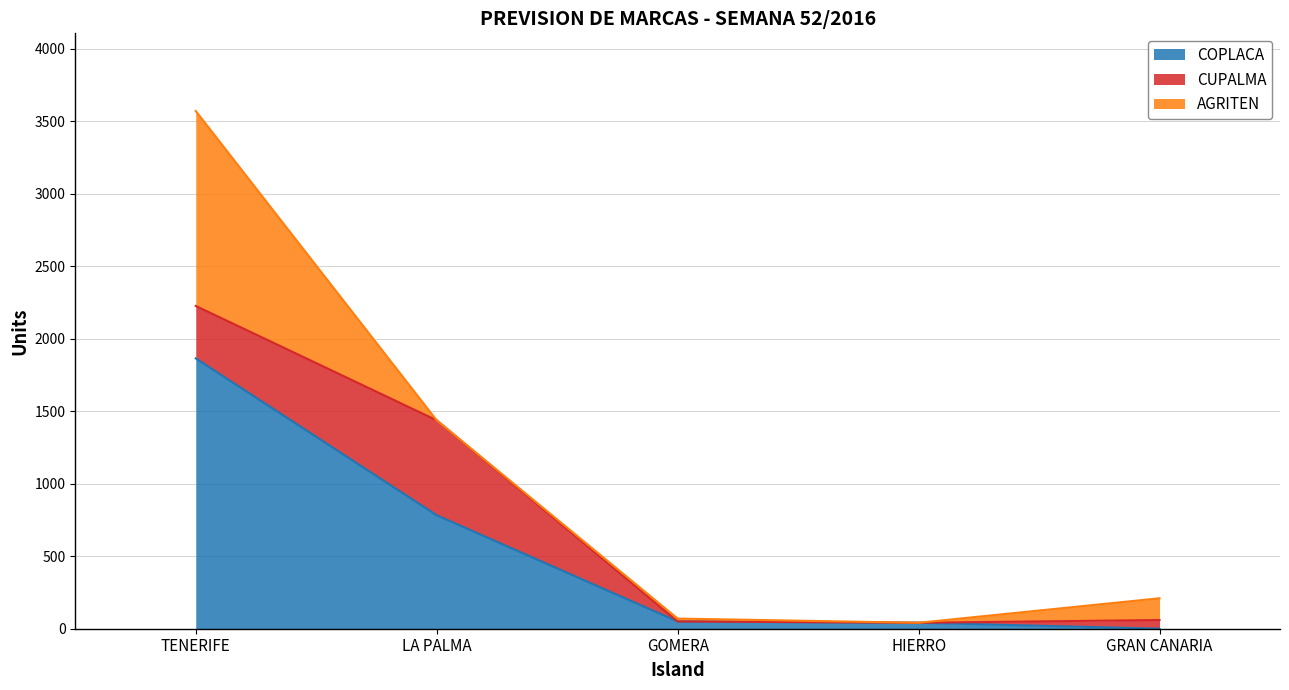

True or false: CUPALMA has more than 1 points higher than both neighbors.

False